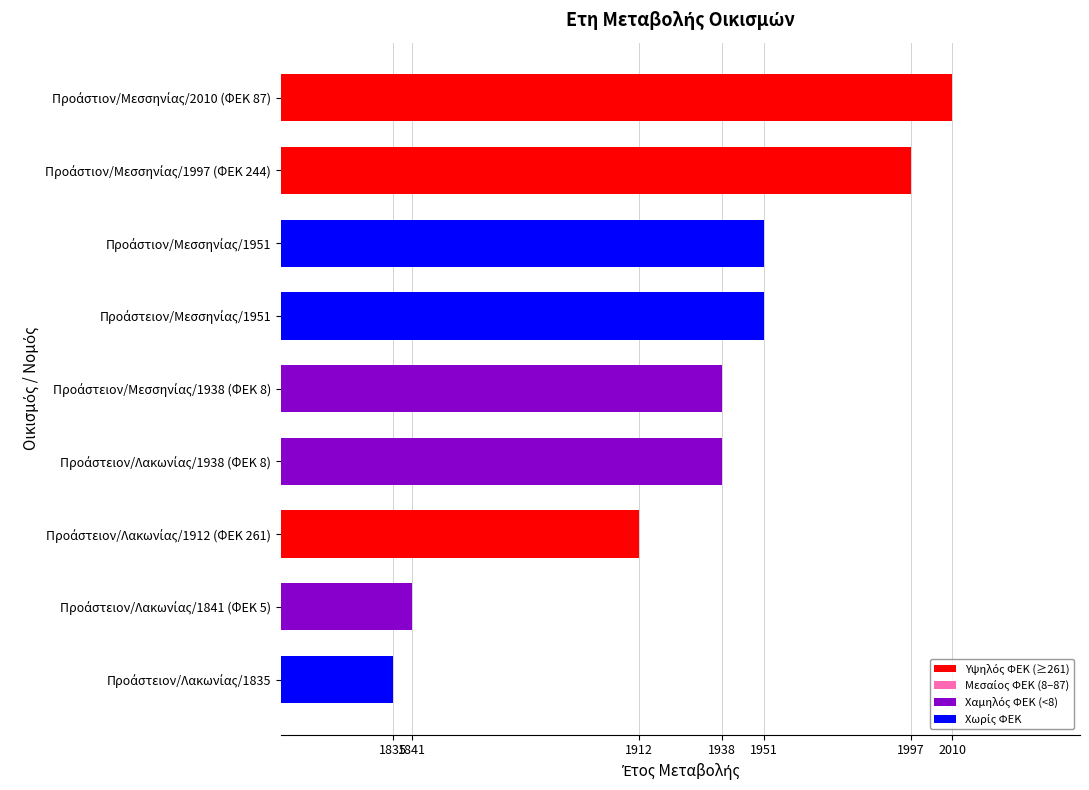

Reading bottom to top, what are all the values shown in this chart?

1835	1841	1912	1938	1938	1951	1951	1997	2010